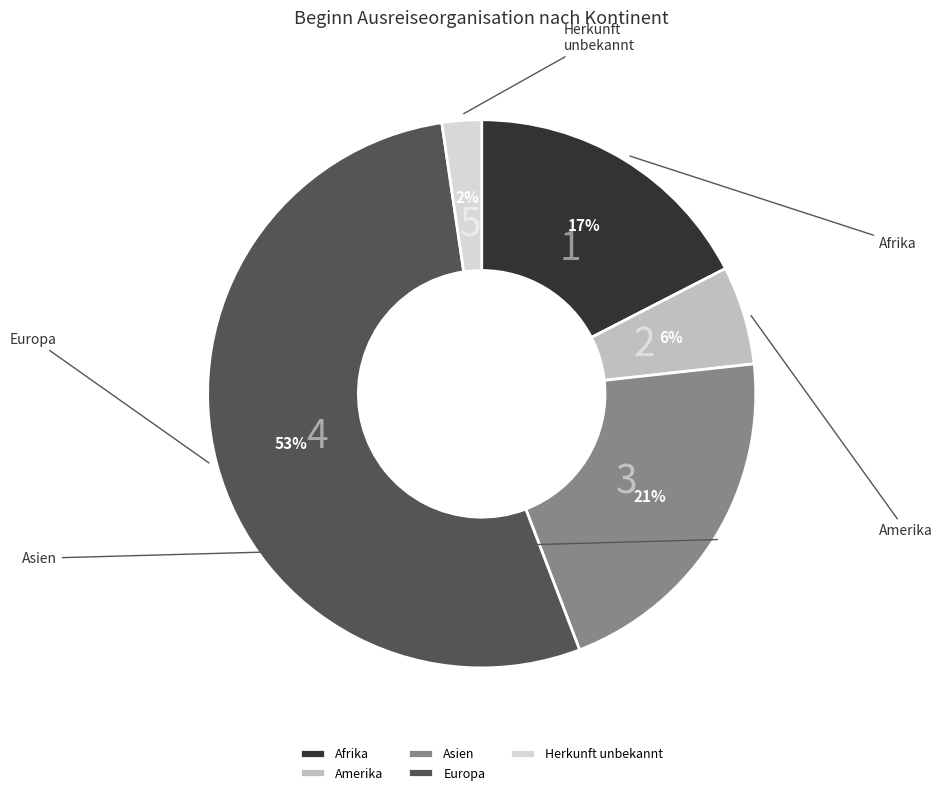

Do Amerika and Asien together represent more than half of the pie?

No